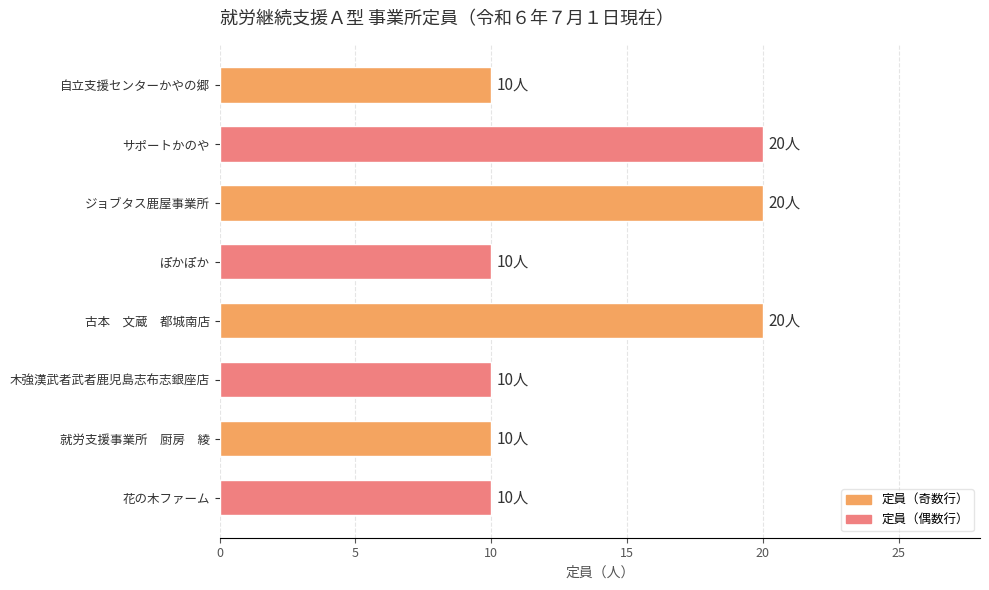

What is the sum of all values?

110